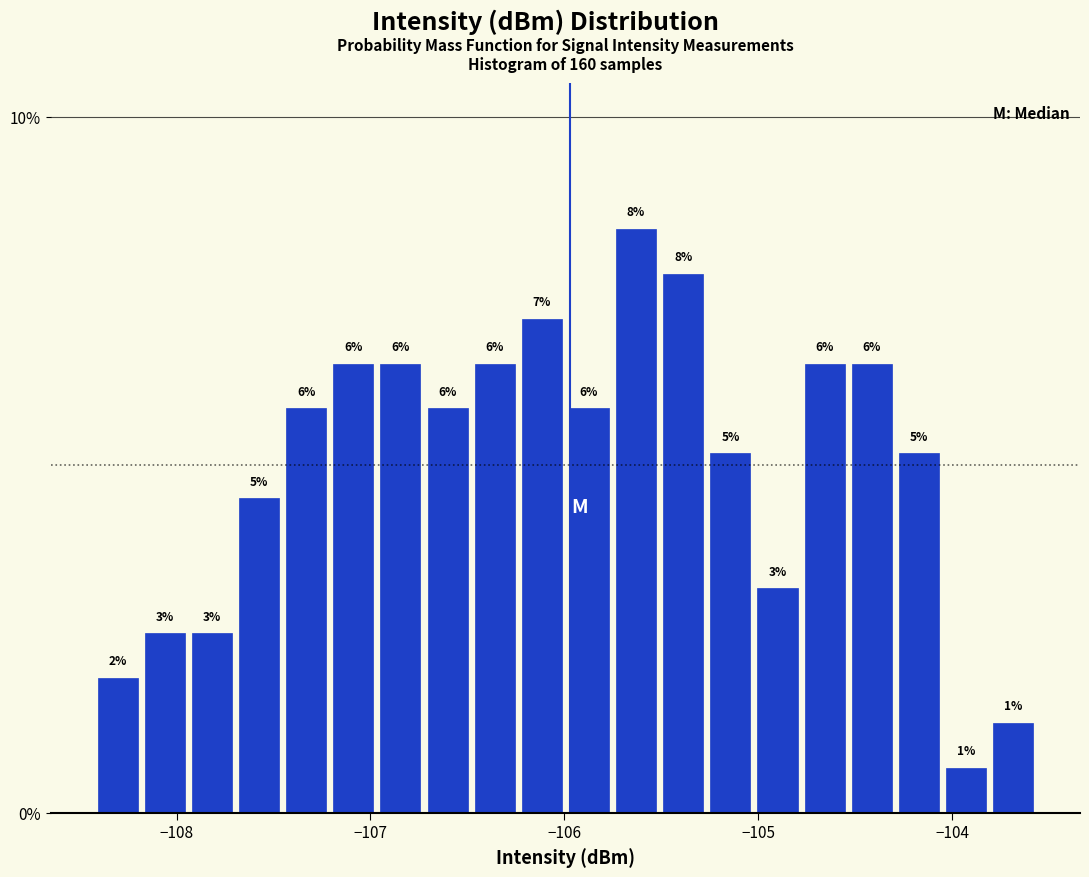

Read against the x-axis, roughly where is the centre of the tallest bar?

-105.6